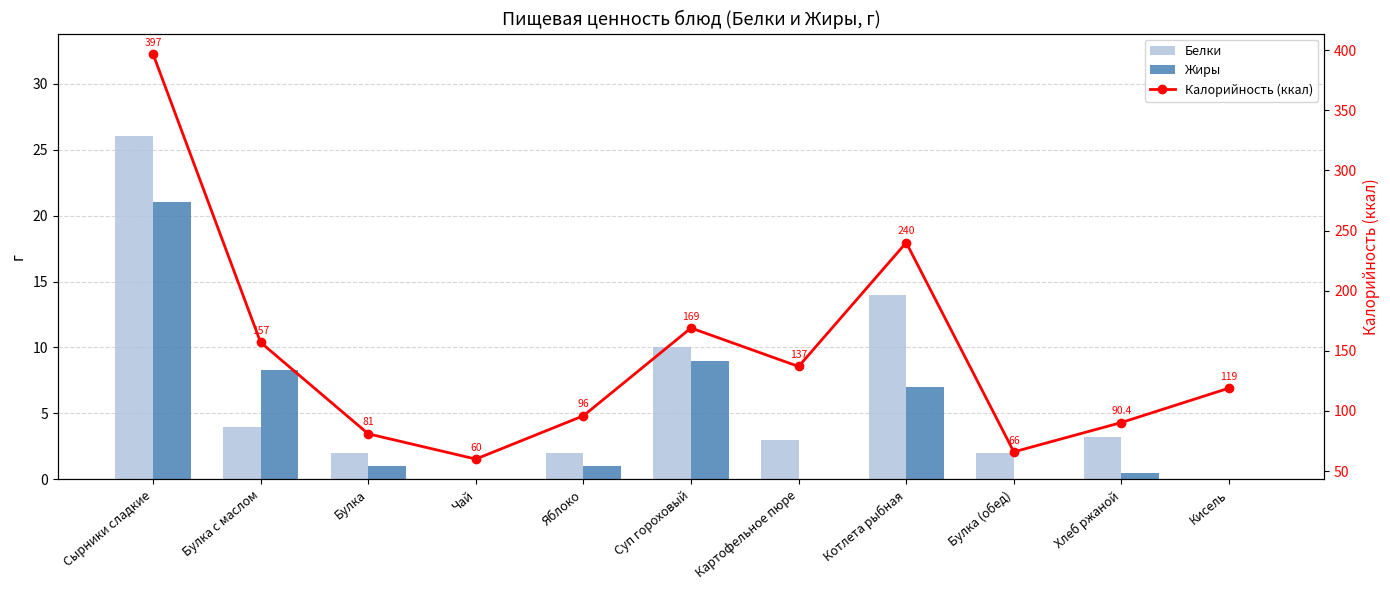

Where is Жиры nearest to the value 10?

Суп гороховый